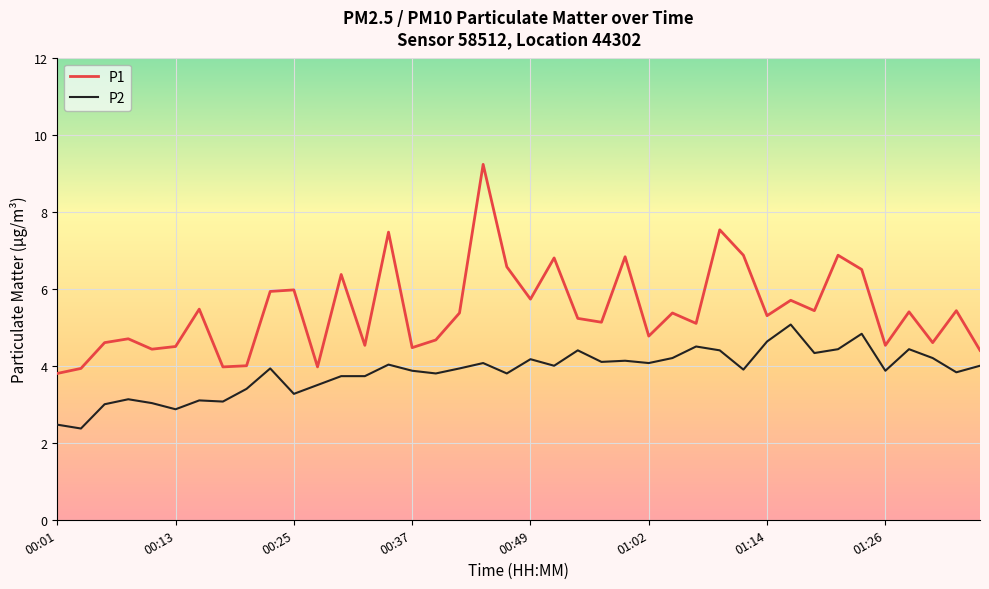

What is the difference between the maximum and second lowest values in the P2 series?

2.6